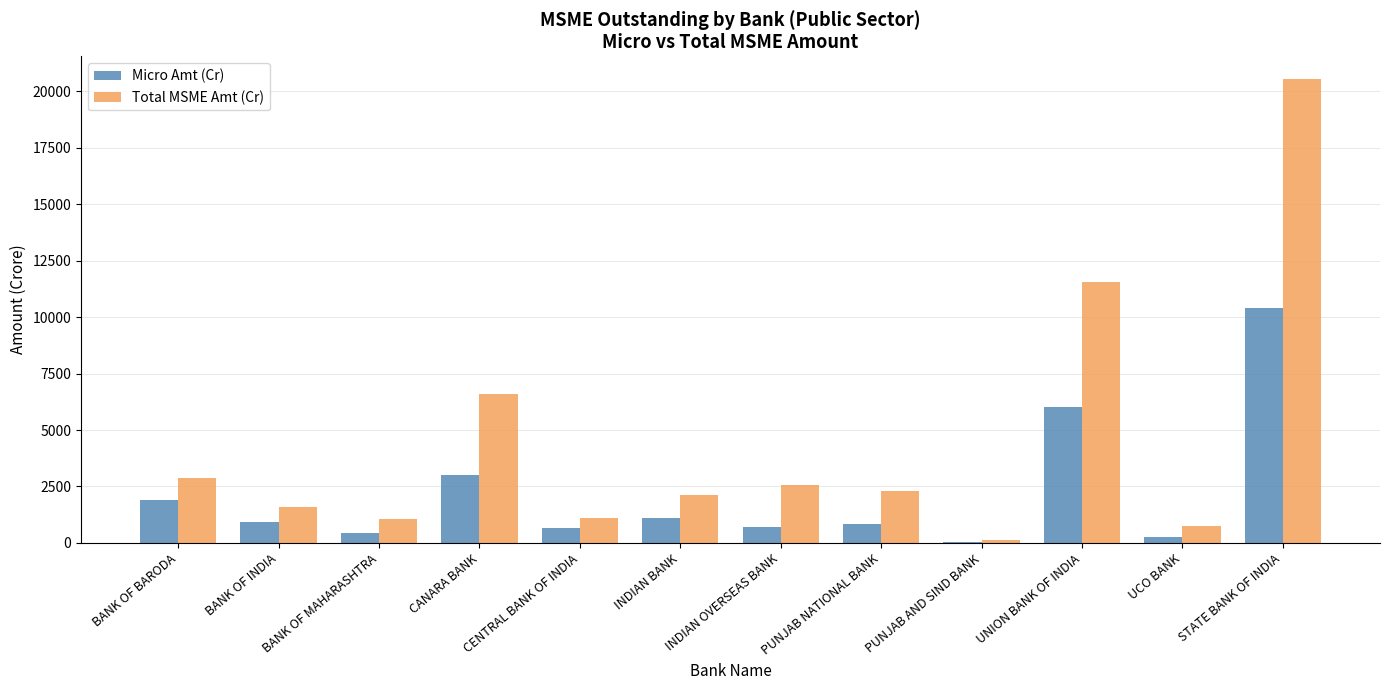

At which label does Micro Amt (Cr) reach its peak?

STATE BANK OF INDIA